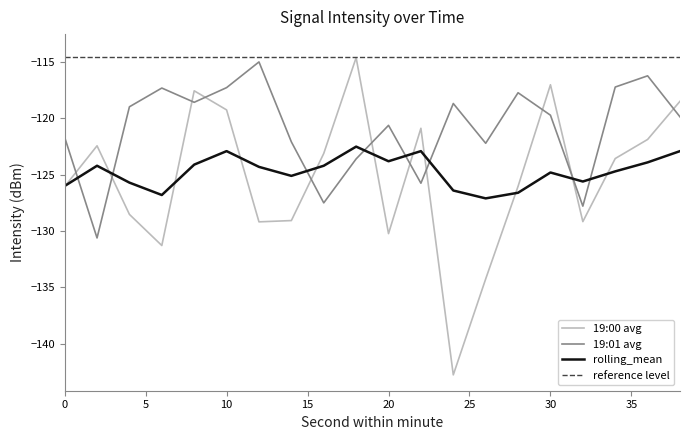

Where do 19:01 avg and rolling_mean first cross each other?

0 and 2